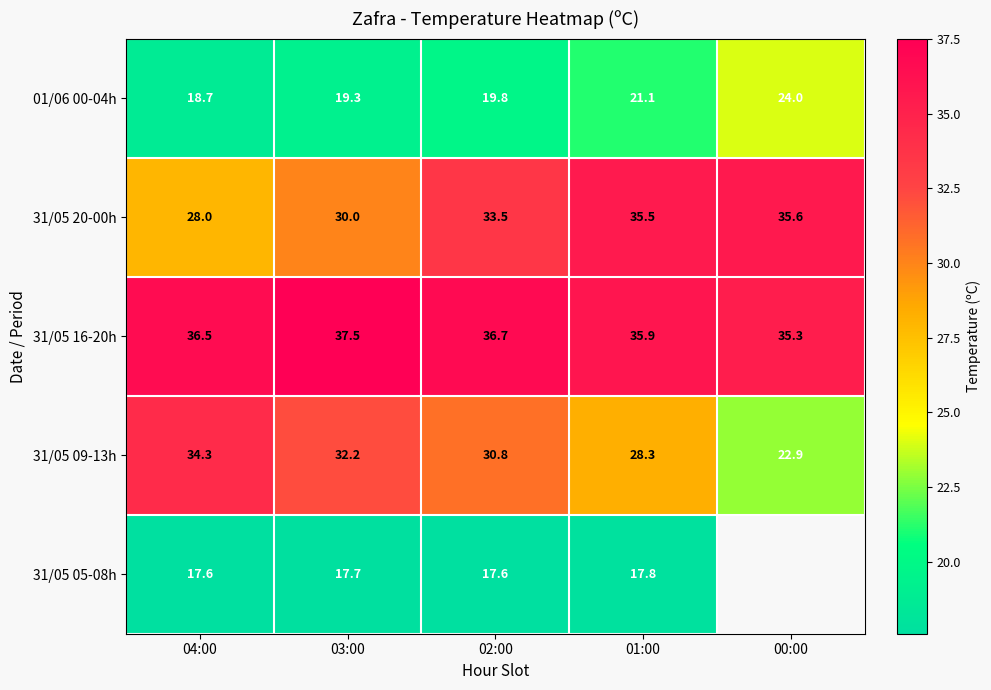

List the labels in order of 31/05 09-13h value, smallest first.

00:00, 01:00, 02:00, 03:00, 04:00